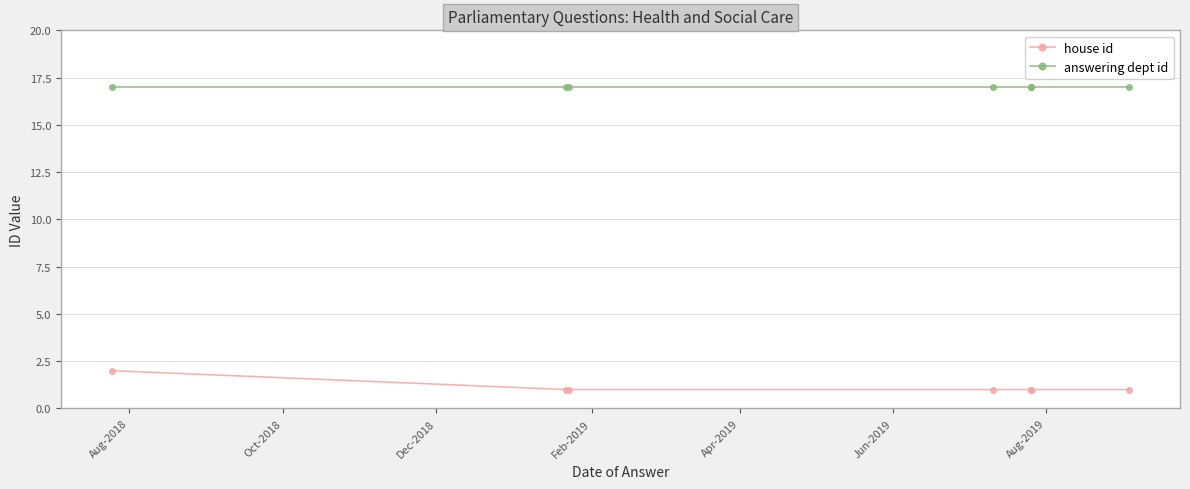

What is the value of the answering dept id point at the 8th from the left?

17